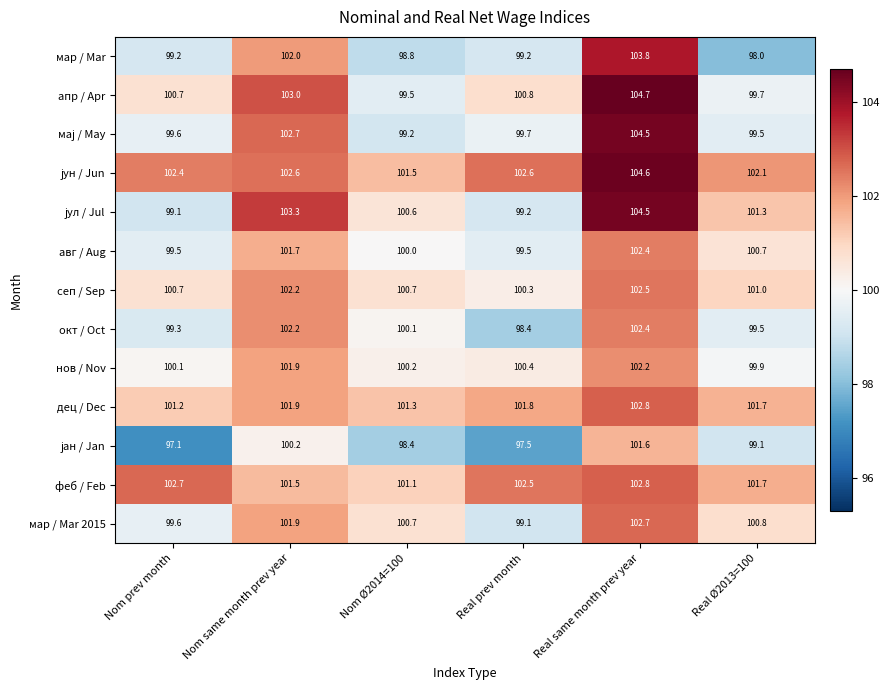

The феб / Feb series shows 25.7 at Real same month prev year. True or false?

False